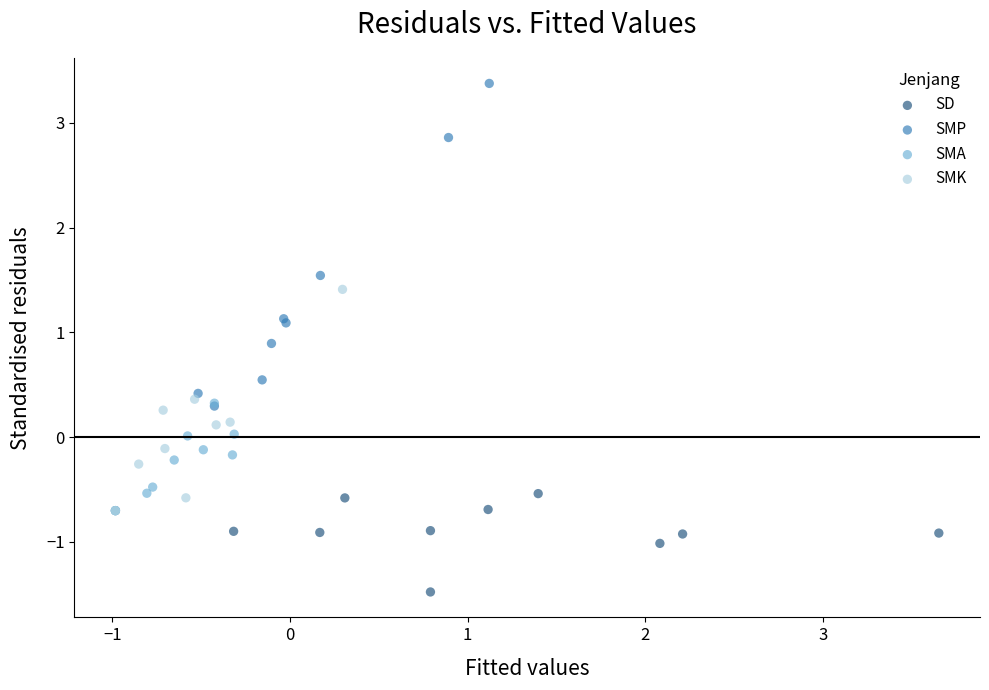

Which series has the widest spread of Y values?

SMP